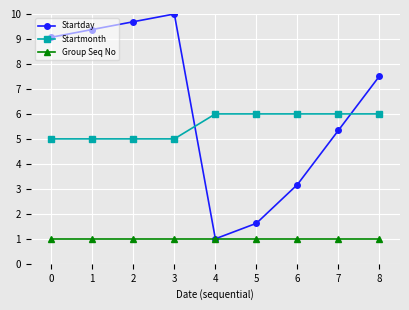

Between 3 and 6, which series saw the biggest shift?

Startday